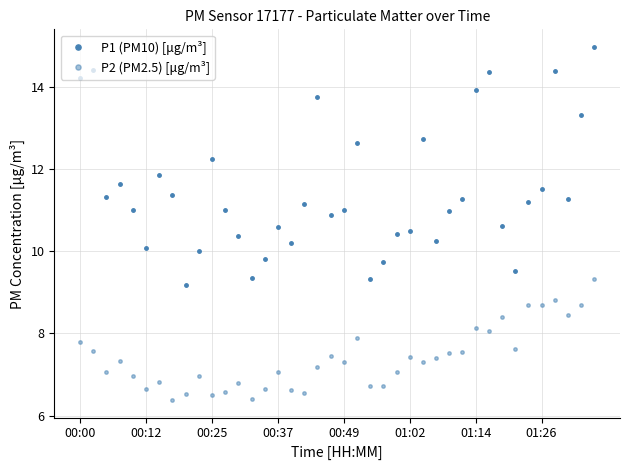

Count the number of categories in the chart.

40